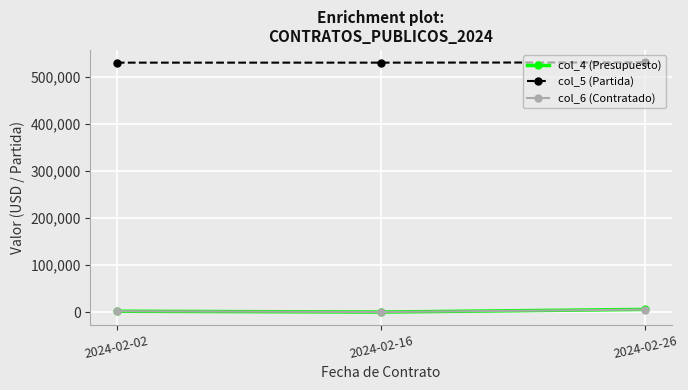

The value of col_4 (Presupuesto) at 2024-02-16 is 240.0. True or false?

True